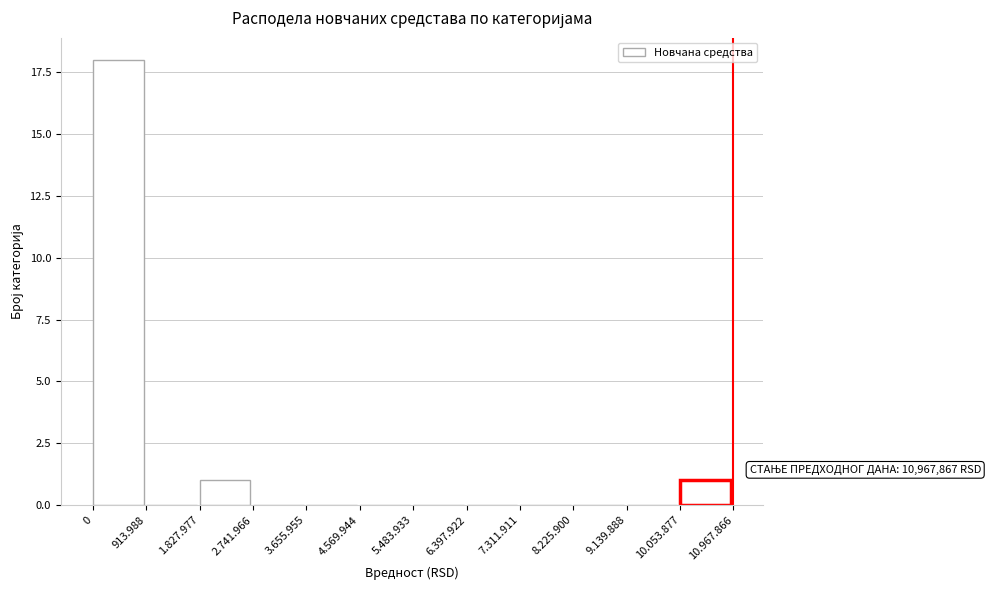

Reading left to right, transcribe all the data shown in this chart.

0=18	913.988=0	1.827.977=1	2.741.966=0	3.655.955=0	4.569.944=0	5.483.933=0	6.397.922=0	7.311.911=0	8.225.900=0	9.139.888=0	10.053.877=1